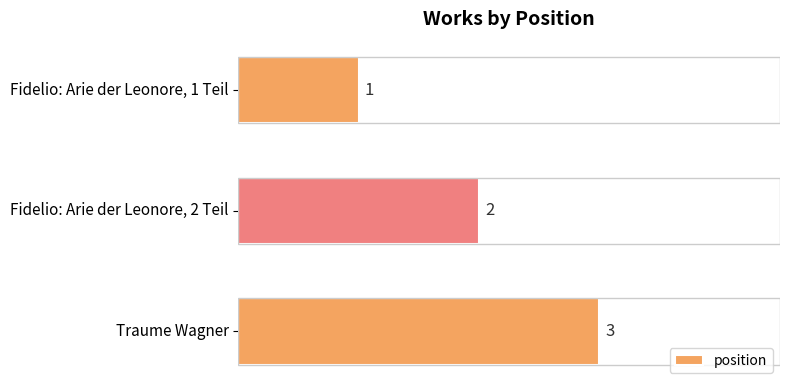

List the labels in order of value, smallest first.

Fidelio: Arie der Leonore, 1 Teil, Fidelio: Arie der Leonore, 2 Teil, Traume Wagner